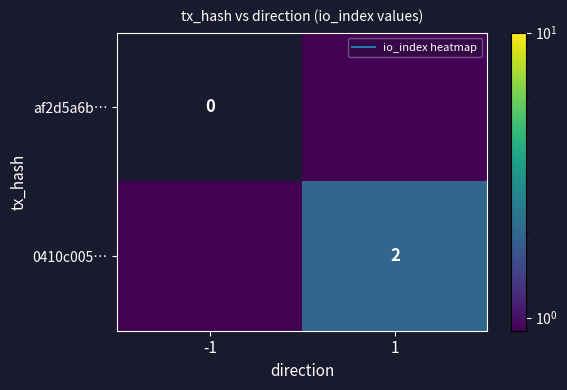

True or false: 0410c005… has a value of 3.3 at 1.

False